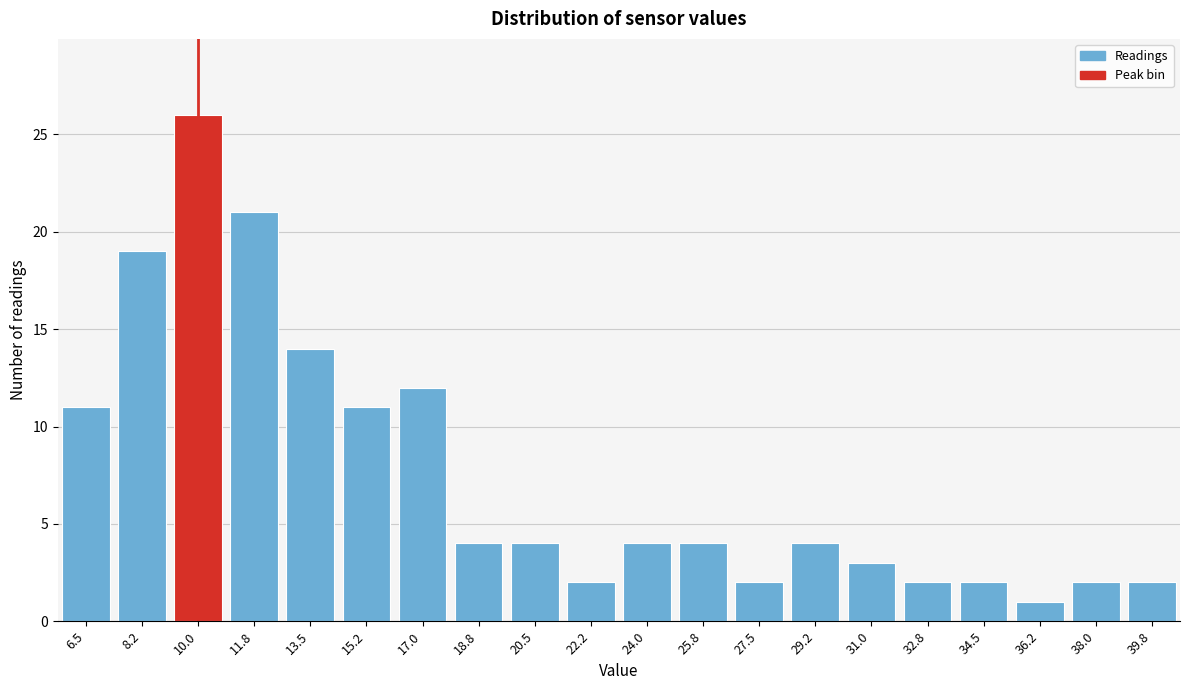

Reading left to right, what are all the values shown in this chart?

6.5=11	8.2=19	10.0=26	11.8=21	13.5=14	15.2=11	17.0=12	18.8=4	20.5=4	22.2=2	24.0=4	25.8=4	27.5=2	29.2=4	31.0=3	32.8=2	34.5=2	36.2=1	38.0=2	39.8=2